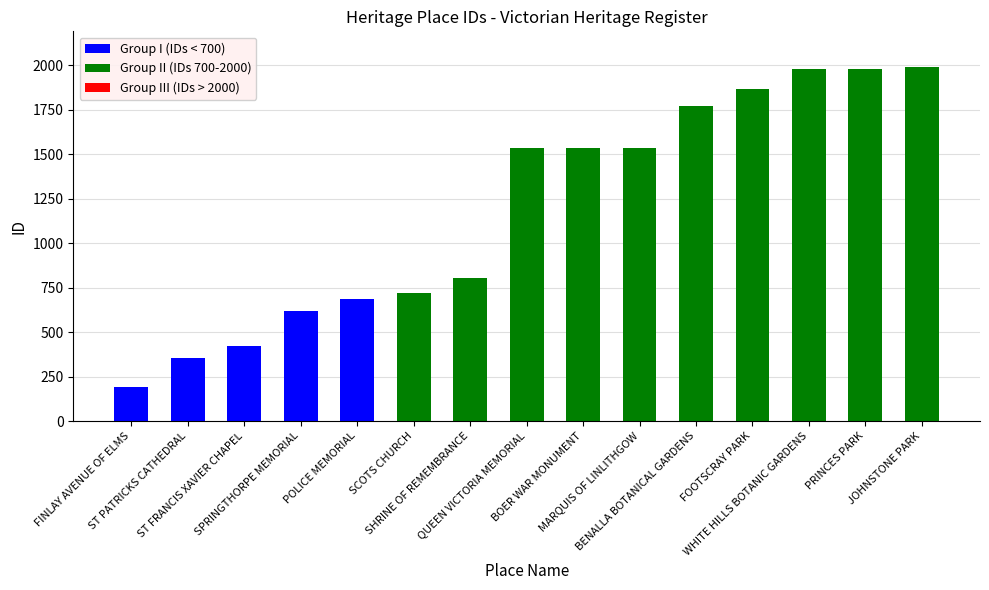

What is the value of the 13th bar from the left?

1978